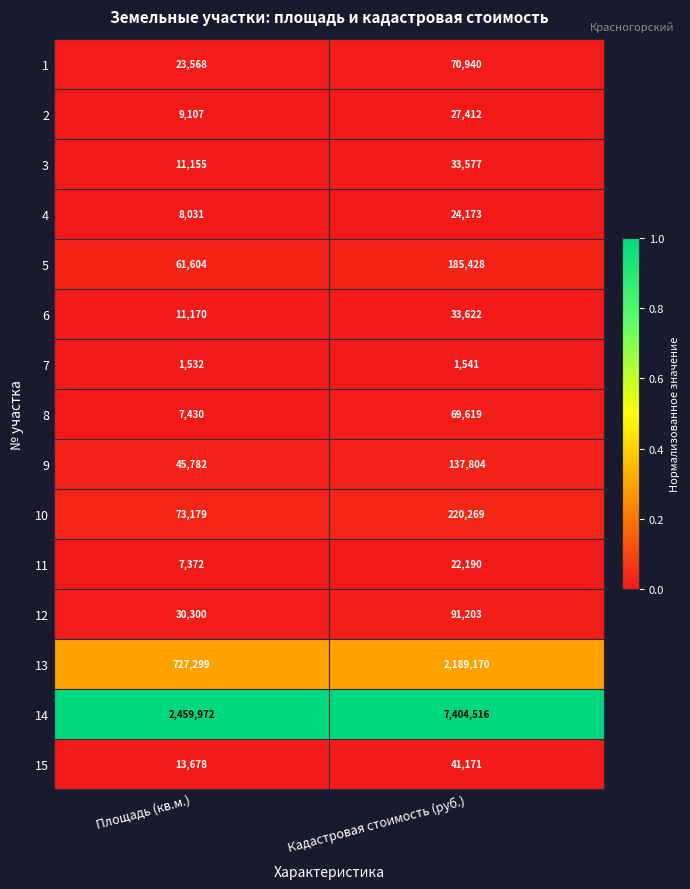

Count the number of data series in this chart.

15